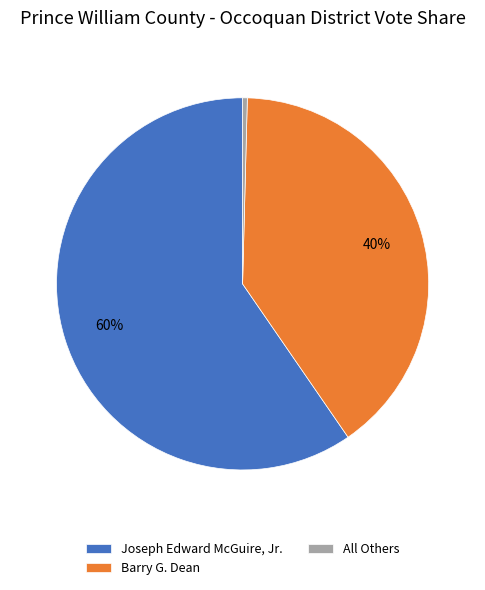

To the nearest percent, what portion does Barry G. Dean represent?

40%